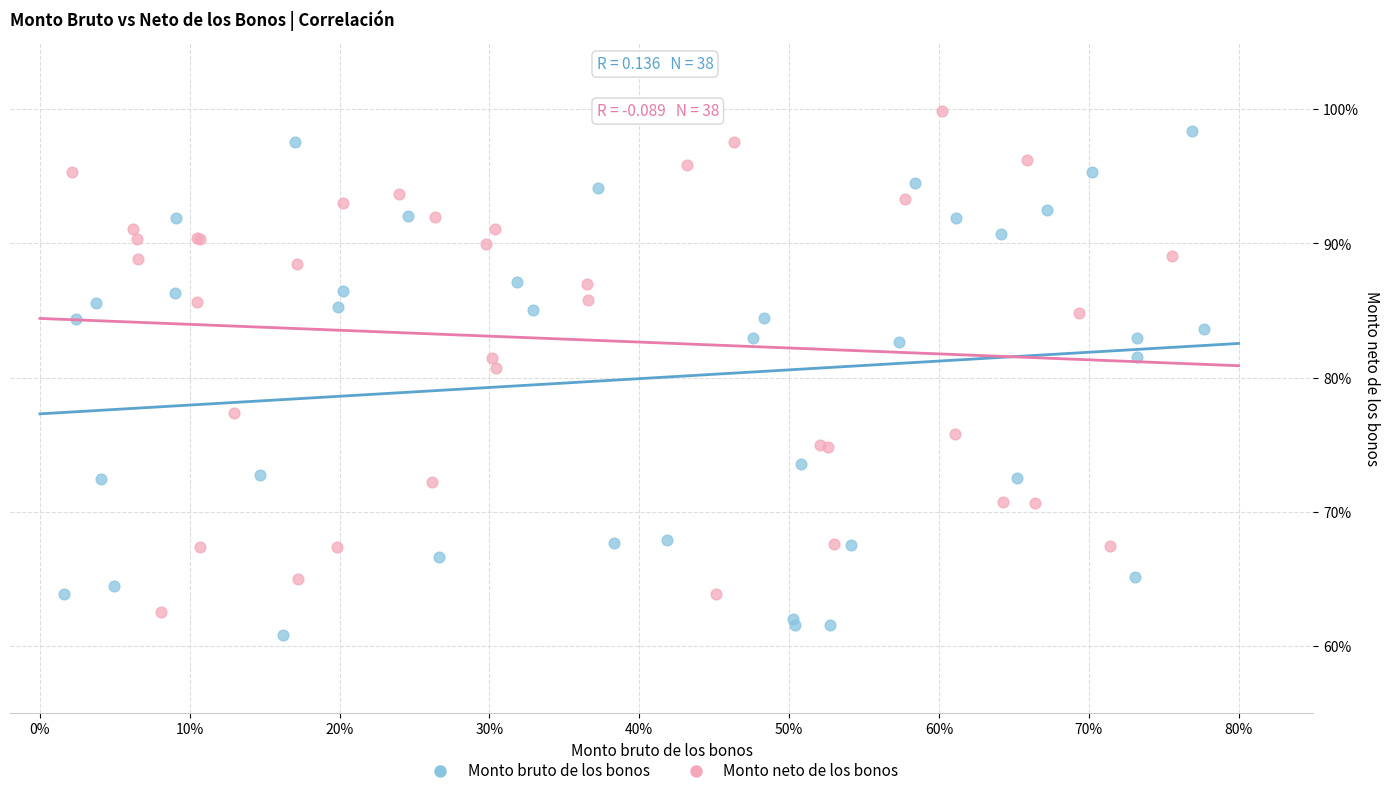

Which series reaches the minimum Y coordinate?

Monto bruto de los bonos